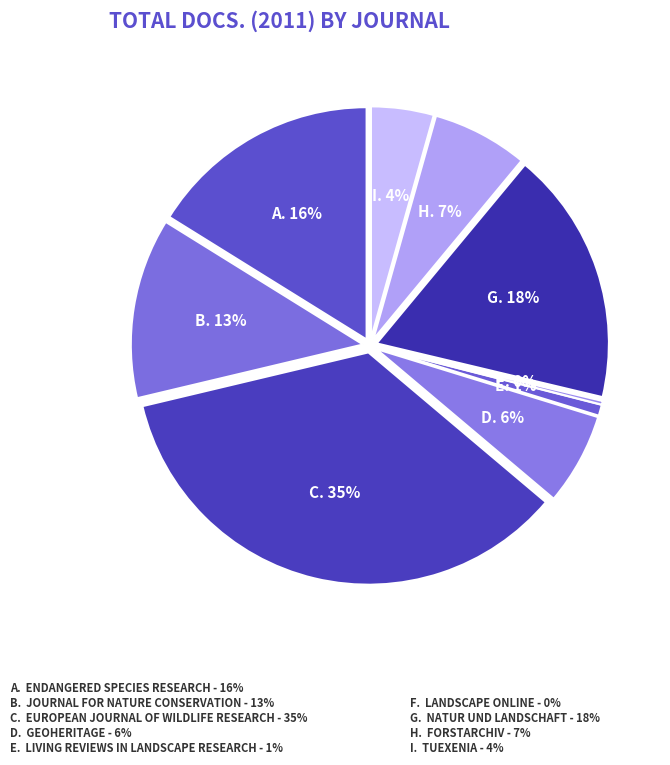

To the nearest percent, what is the average slice percentage?

11%